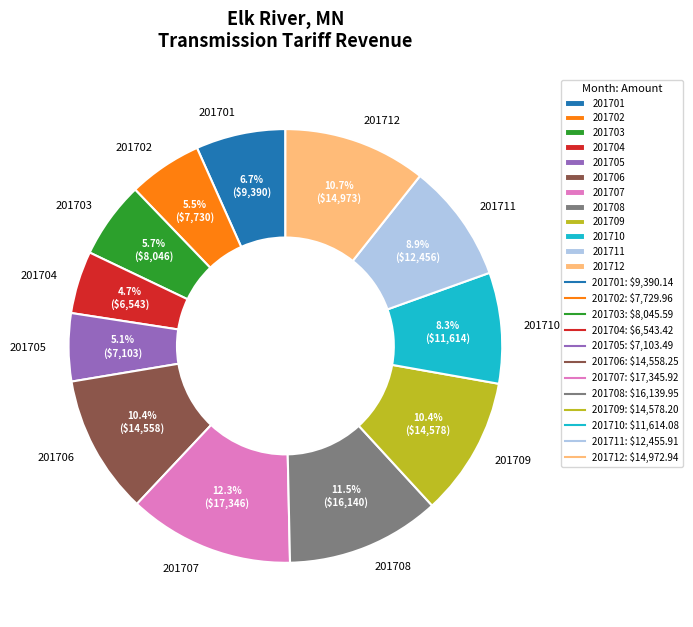

What is the ratio of the value at 201707 to the value at 201708?

1.1